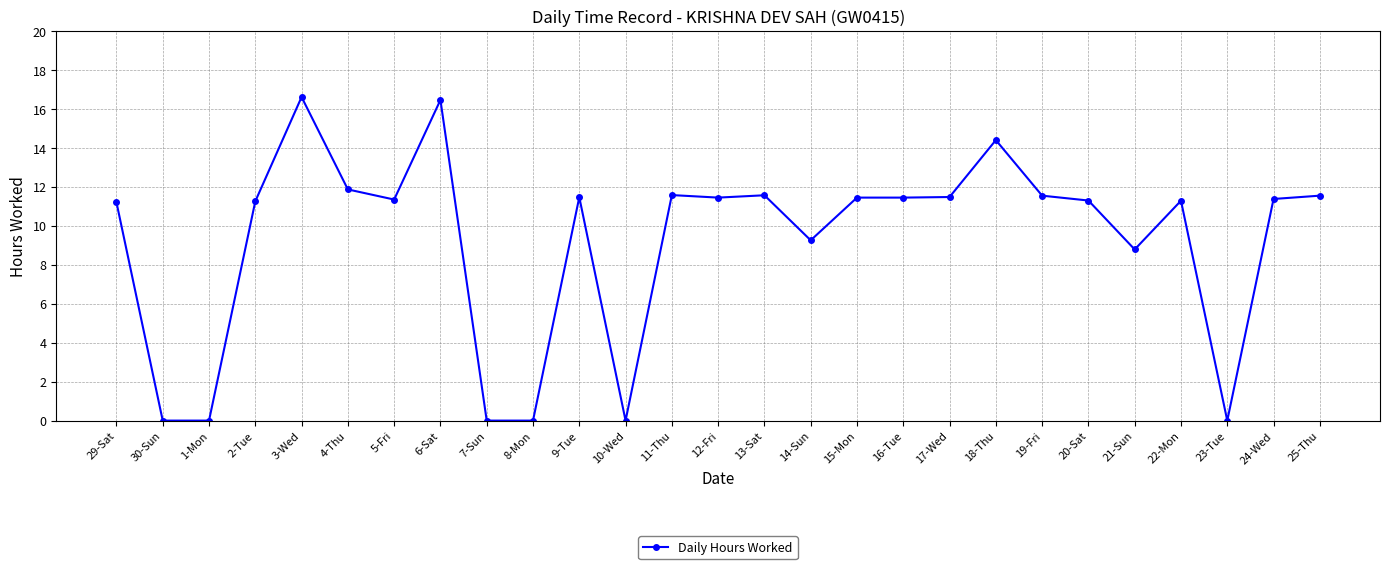

True or false: there are more than 2 points higher than both neighbors.

True